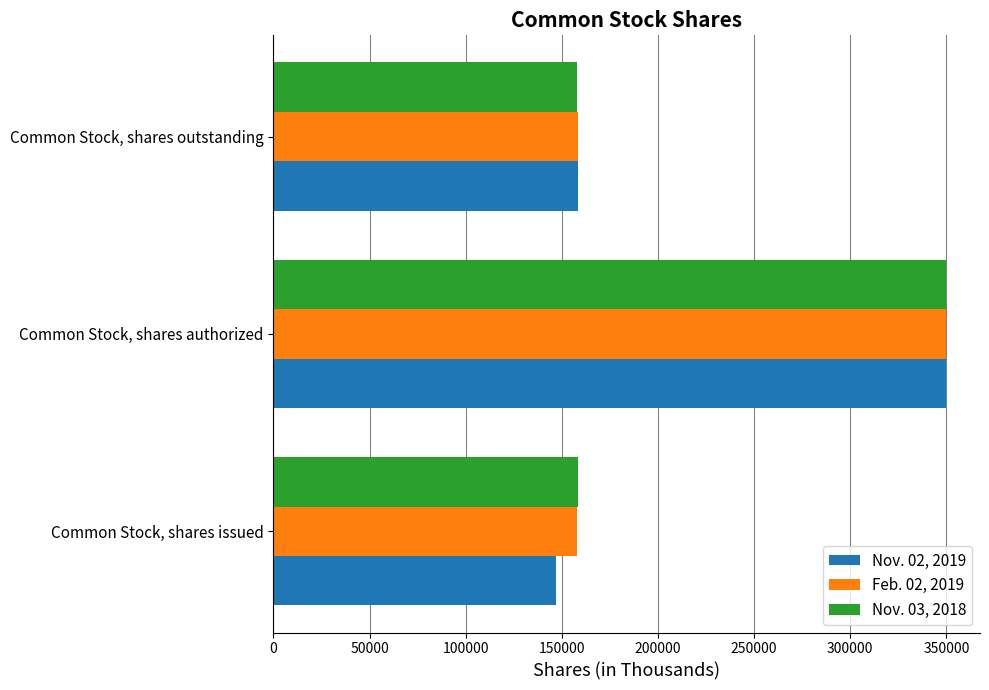

Which series changed the most between Common Stock, shares issued and Common Stock, shares authorized?

Nov. 02, 2019